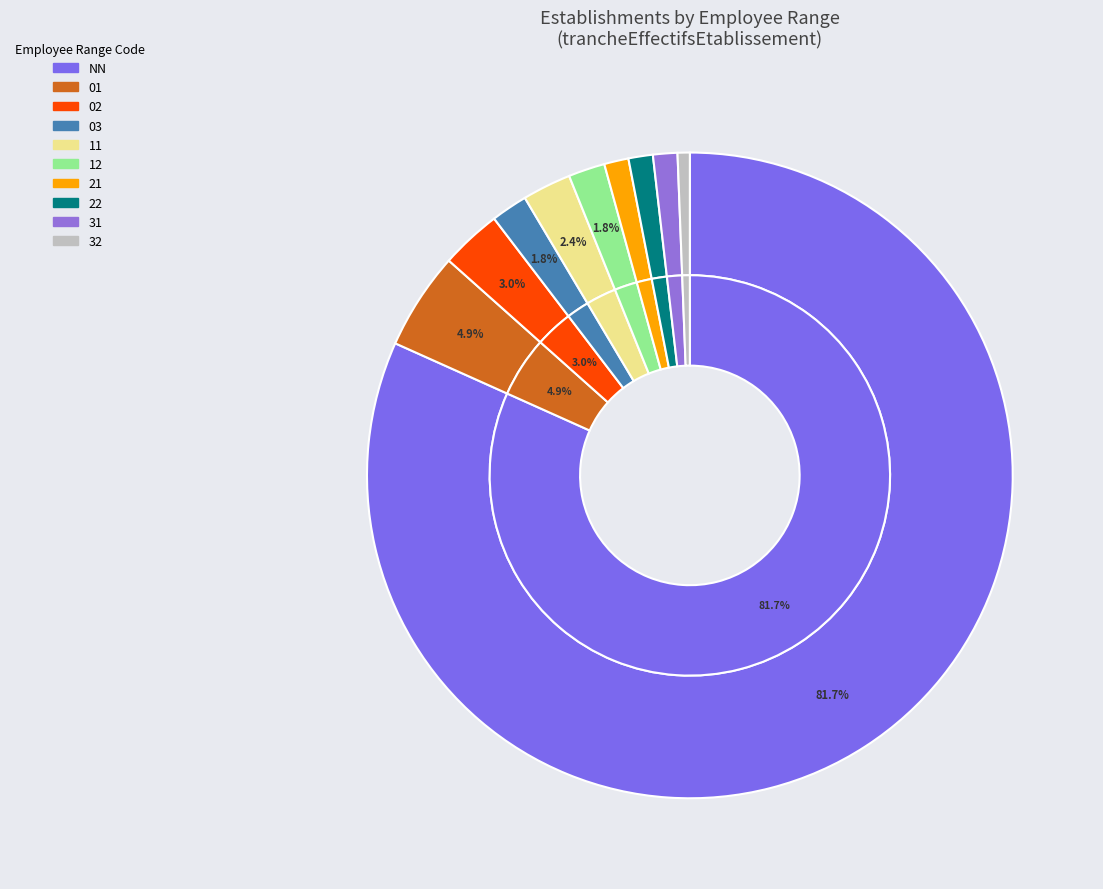

Which category has the smallest portion of the pie?

32